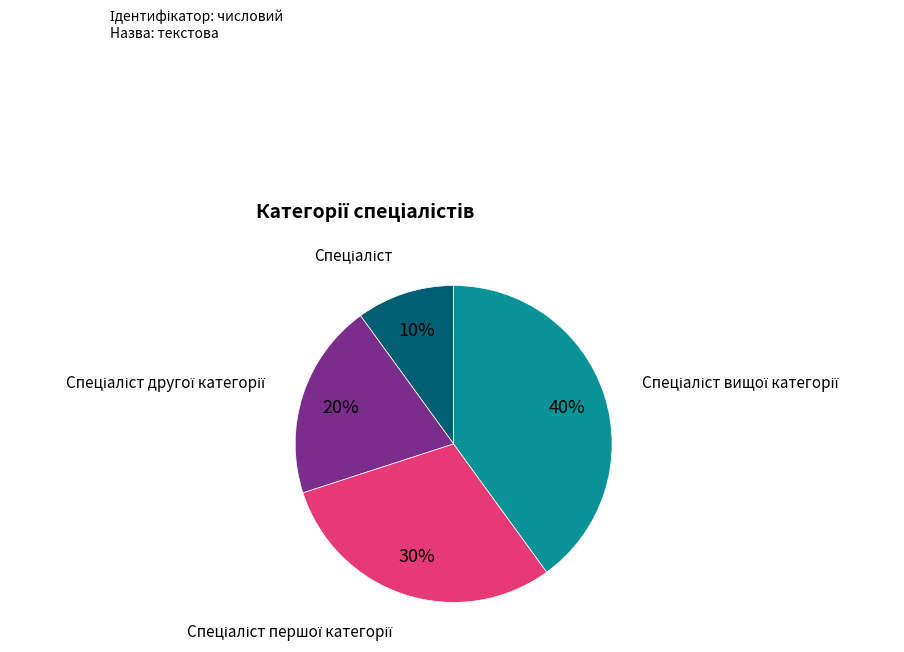

How many slices are in this pie chart?

4